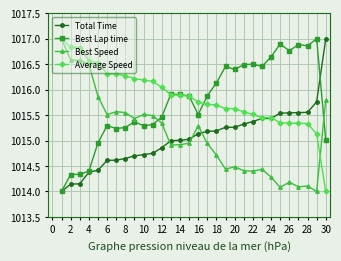

True or false: Best Speed has more than 2 interior local peaks.

True